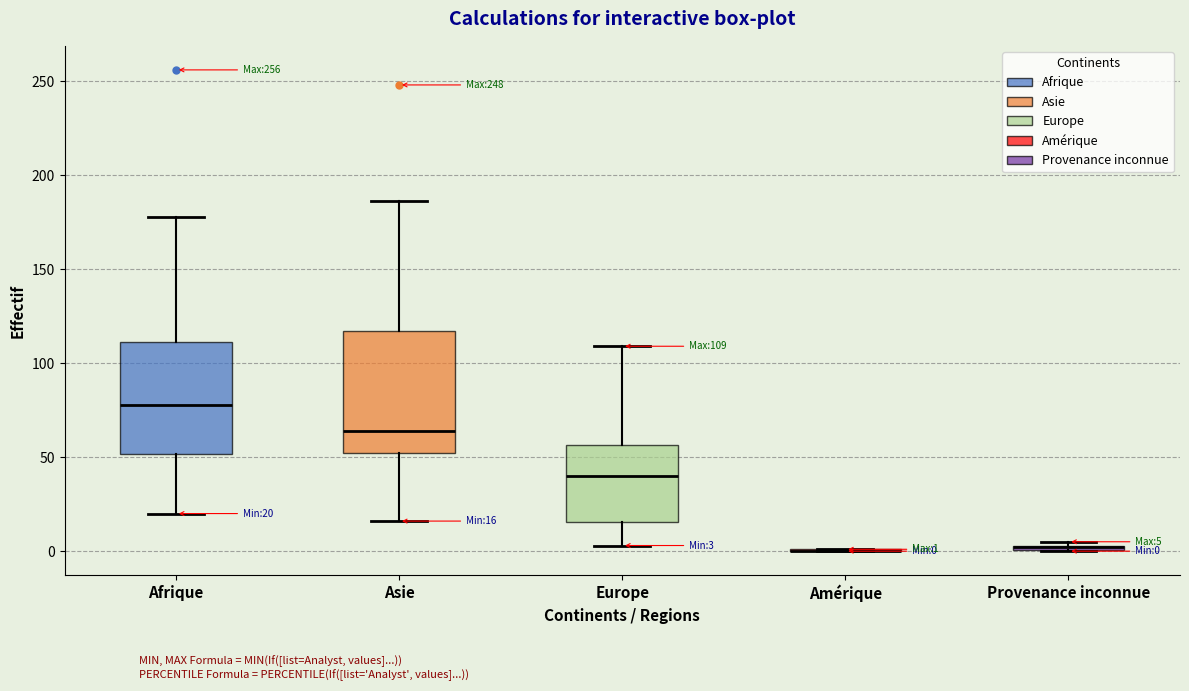

Which box is the tallest, from its lower edge to its upper edge?

Asie